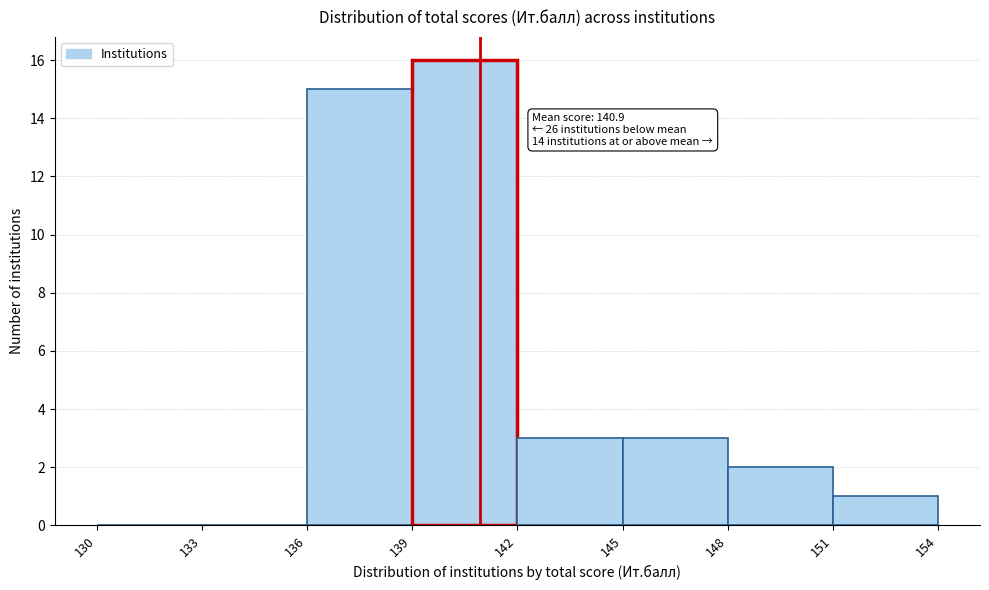

Over which range of the x-axis is the bar tallest?

139 to 142